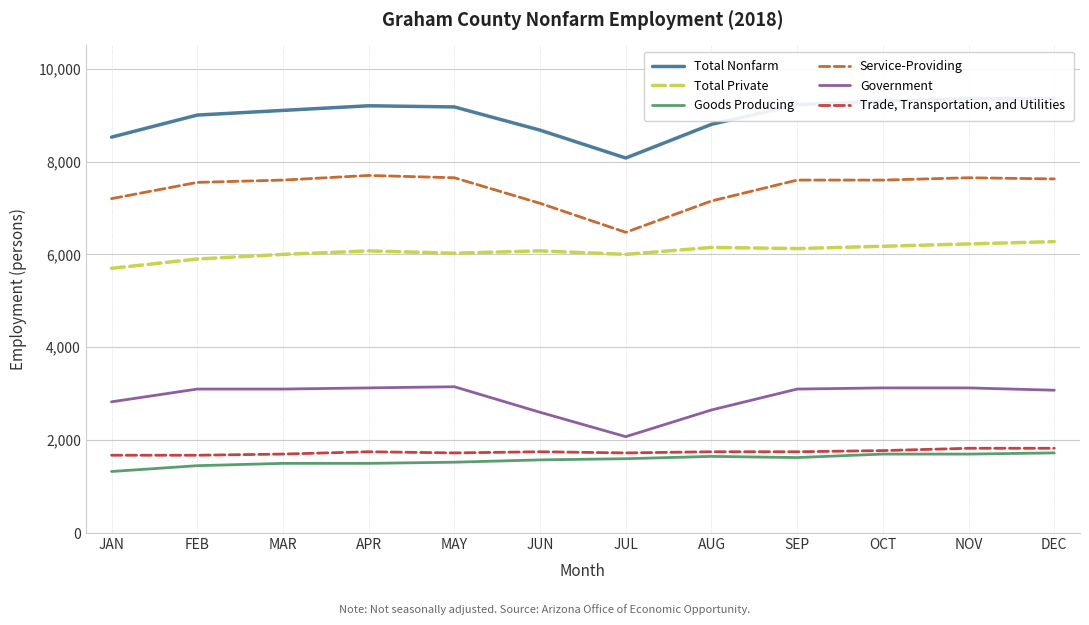

True or false: Trade, Transportation, and Utilities and Service-Providing cross at least once.

False